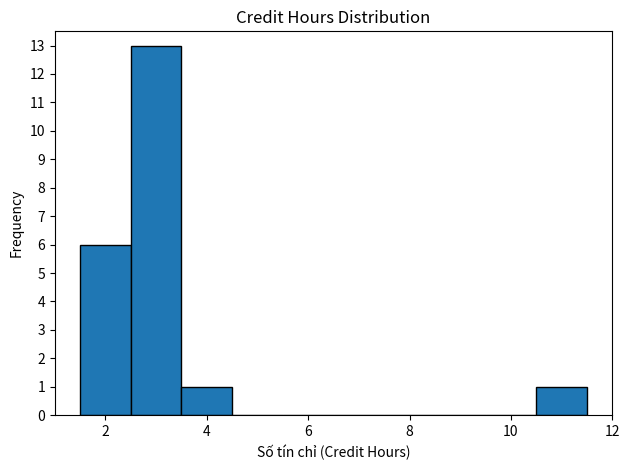

What is the height of the bar covering 1.5 to 2.5 on the x-axis? Neither the bar edges nor the heights are printed on the chart, so give them approximately, as read against the axes.

6